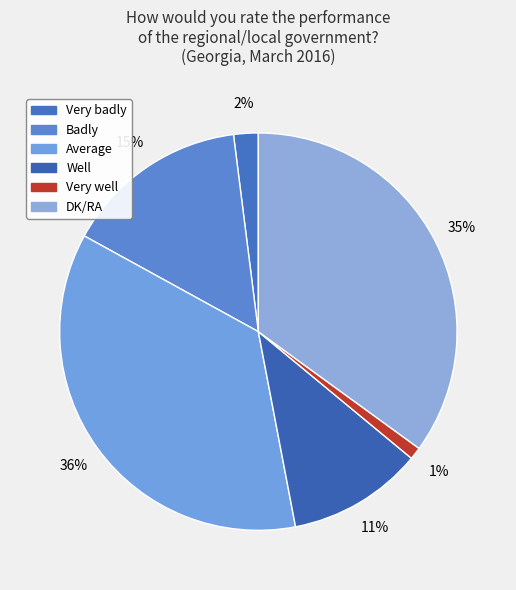

To the nearest percent, what is the average slice percentage?

17%